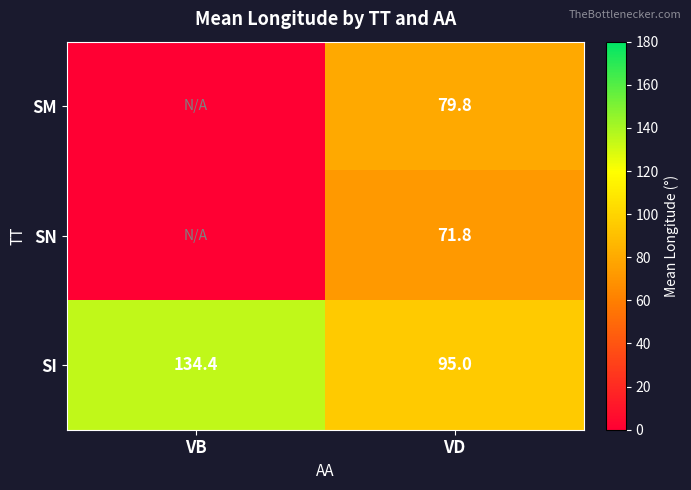

List the labels in order of SI value, largest first.

VB, VD